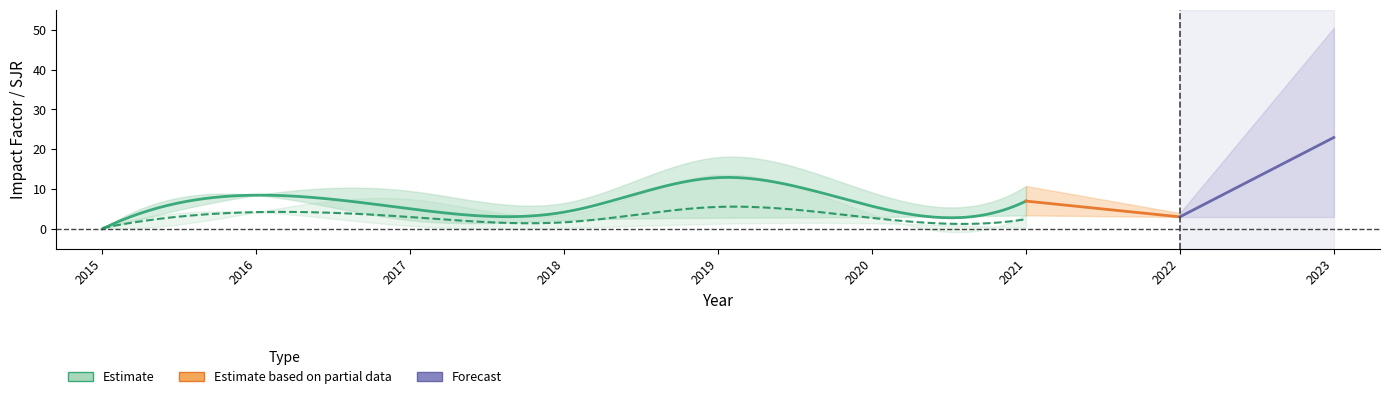

At 2020, list the series in order from smallest to largest.

mean_SJR, mean_IF